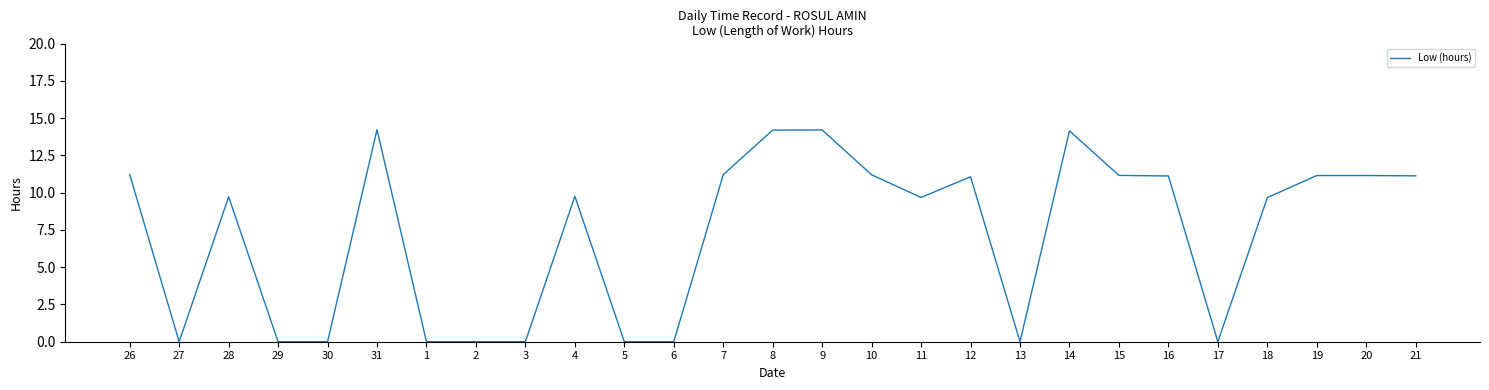

Where does the data first go above 9?

26